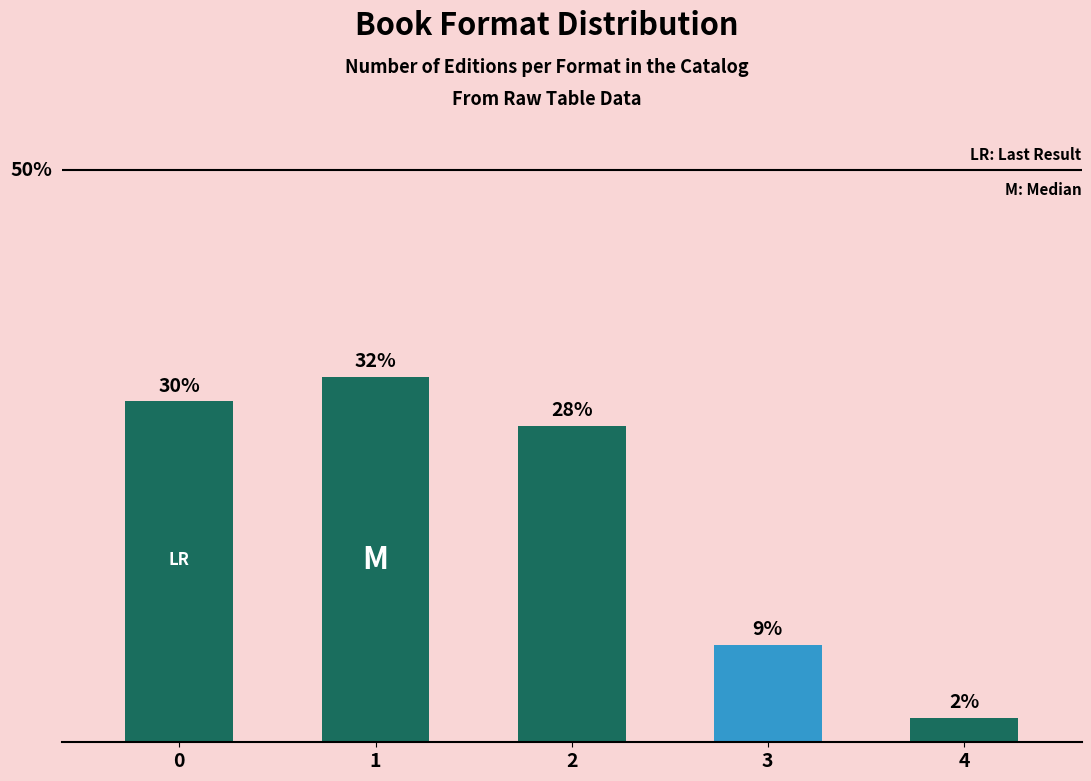

The chart shows a value of 29.8 at 0. True or false?

True